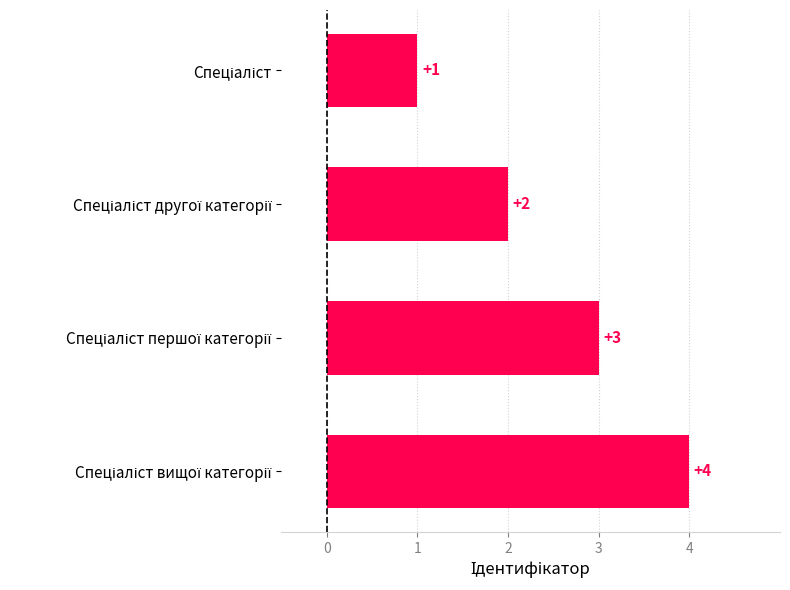

What is the greatest value displayed?

4